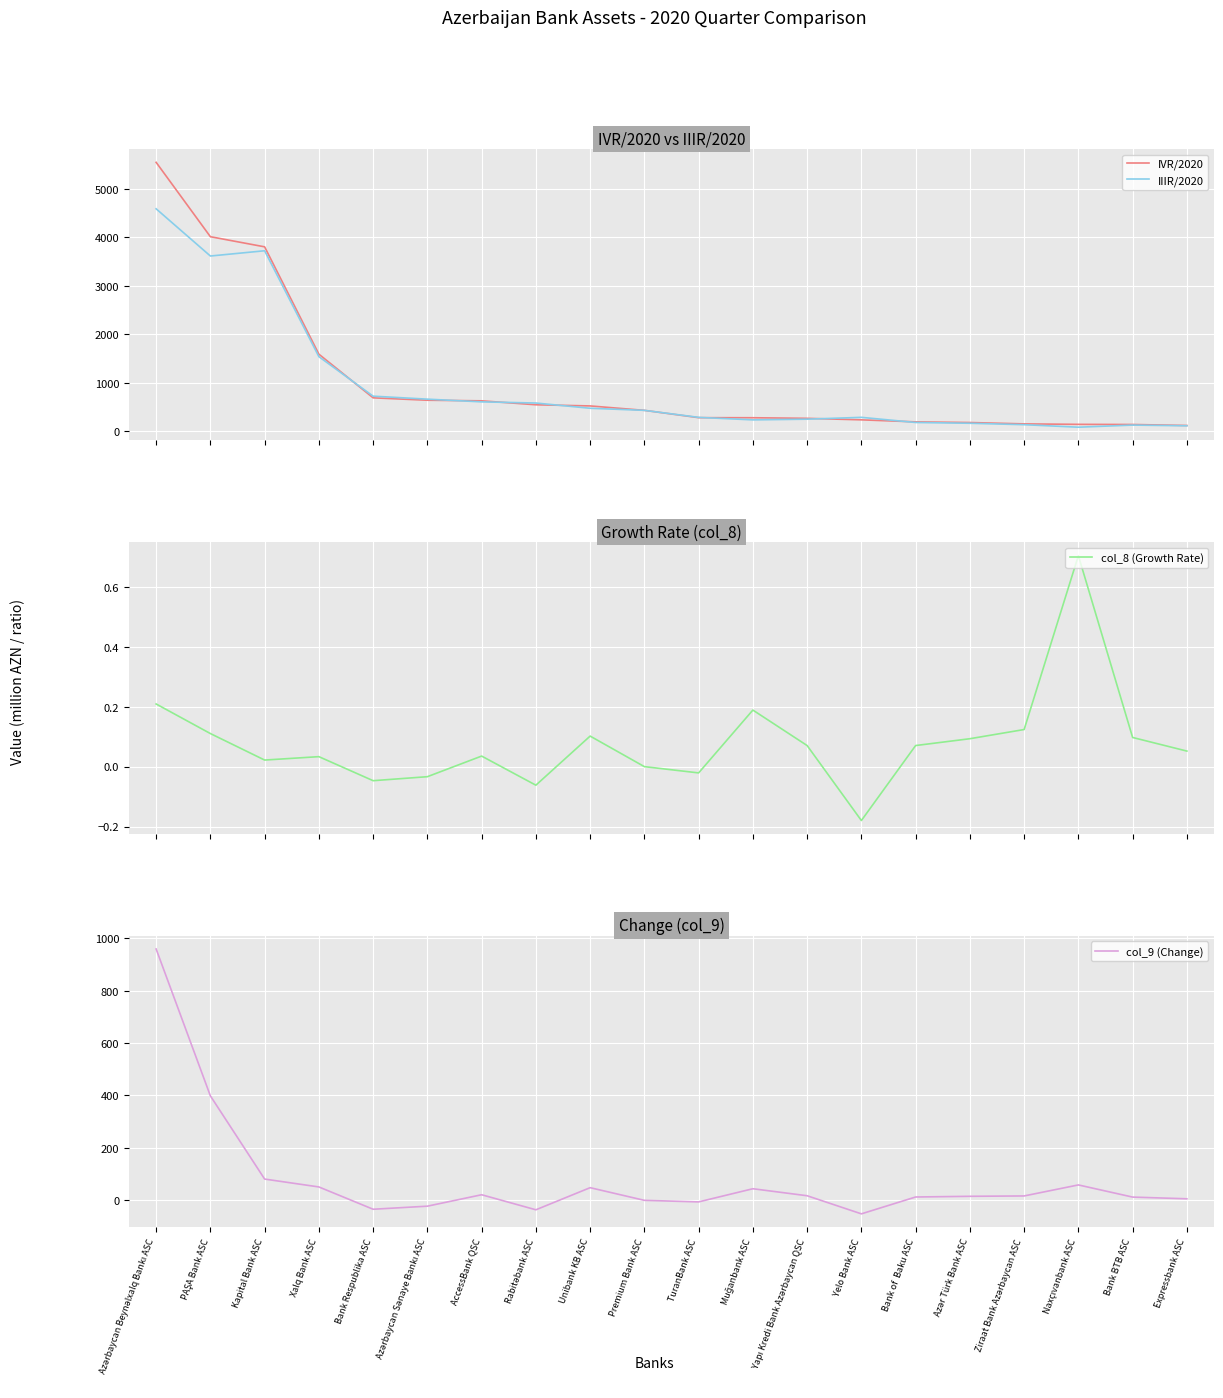

Where does the col_9 (Change) series first go above 16?

Azərbaycan Beynəlxalq Bankı ASC